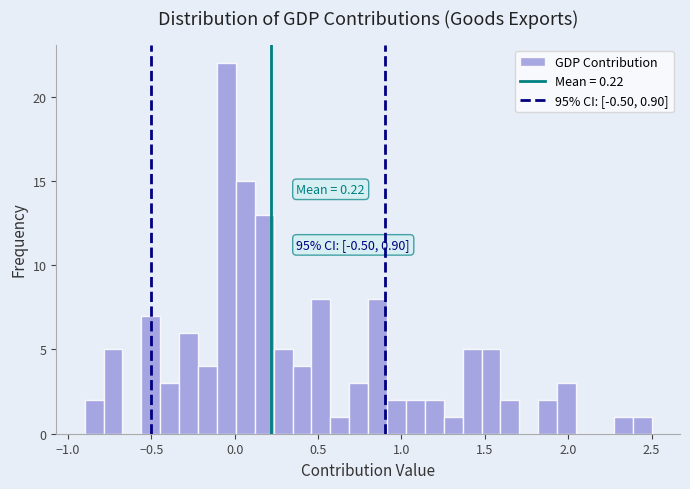

Read against the x-axis, roughly where is the centre of the tallest bar?

-0.05